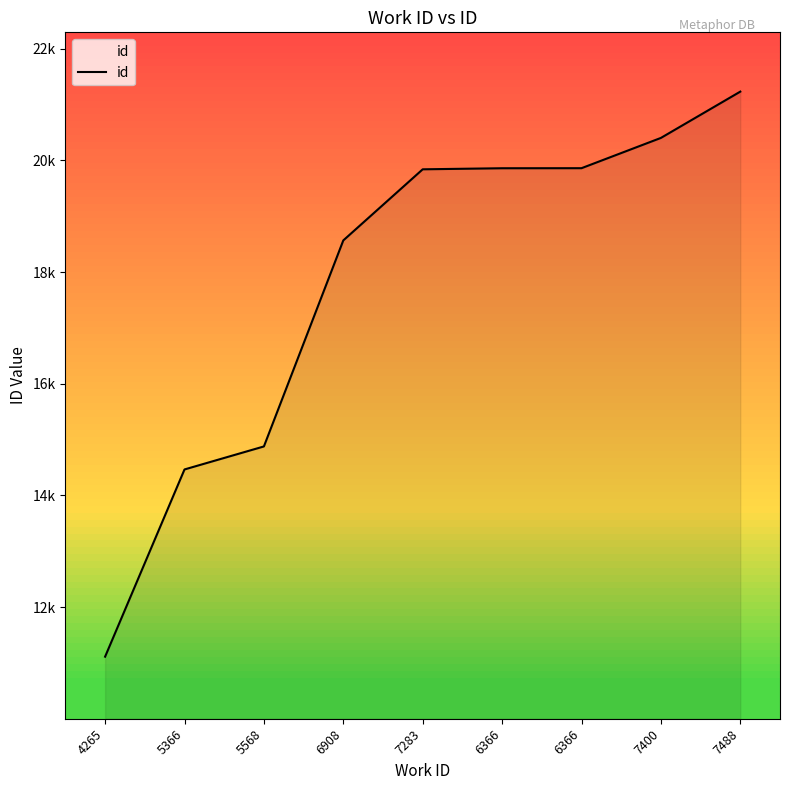

Is this an area chart (filled region under the line)?

Yes